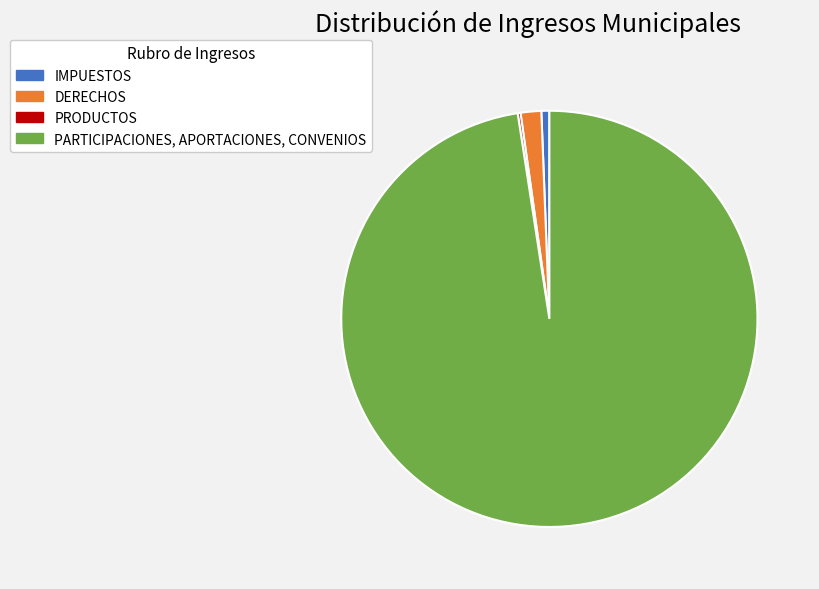

Which category has the biggest portion of the pie?

PARTICIPACIONES, APORTACIONES, CONVENIOS